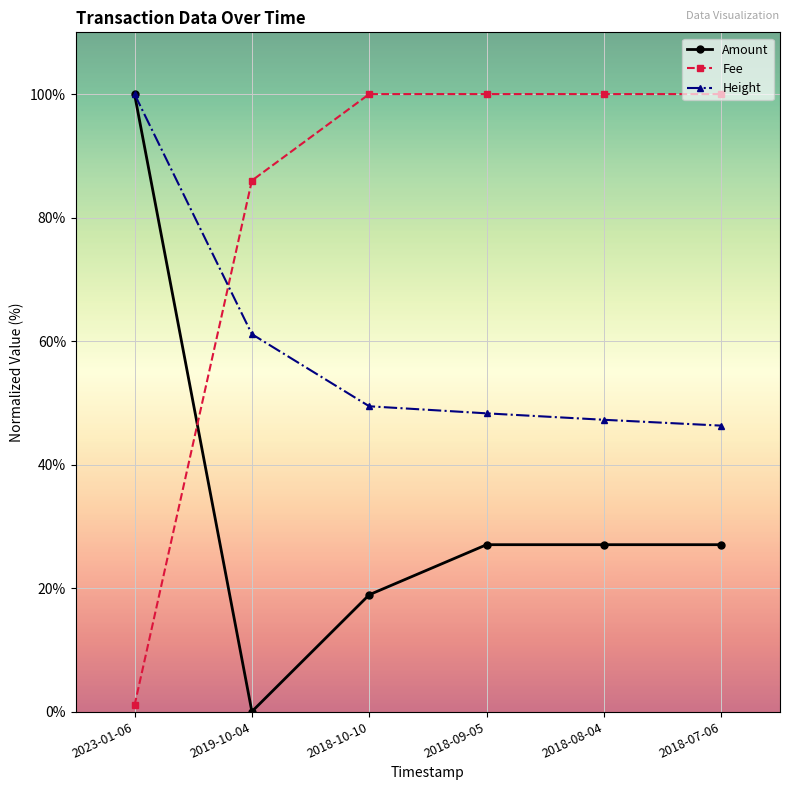

True or false: Fee has more than 2 interior local peaks.

False